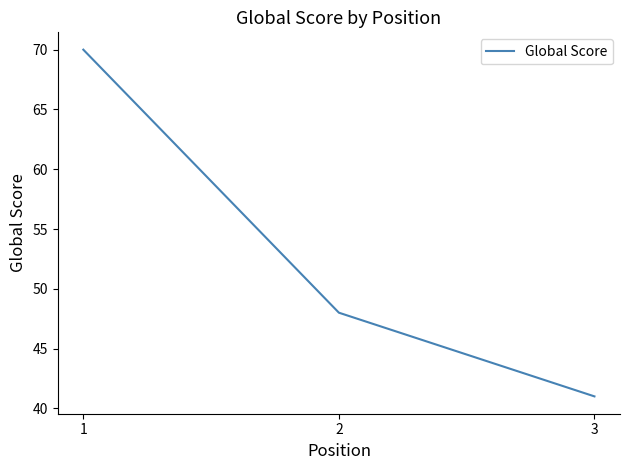

Approximately how many times larger is the value at 1 compared to 2?

1.5